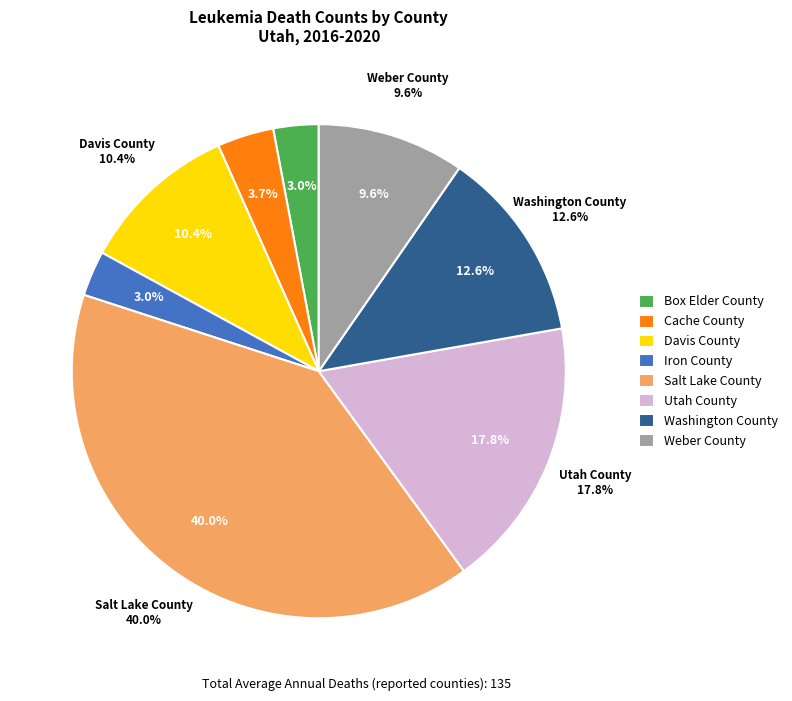

What is the smallest slice in the pie chart?

Box Elder County